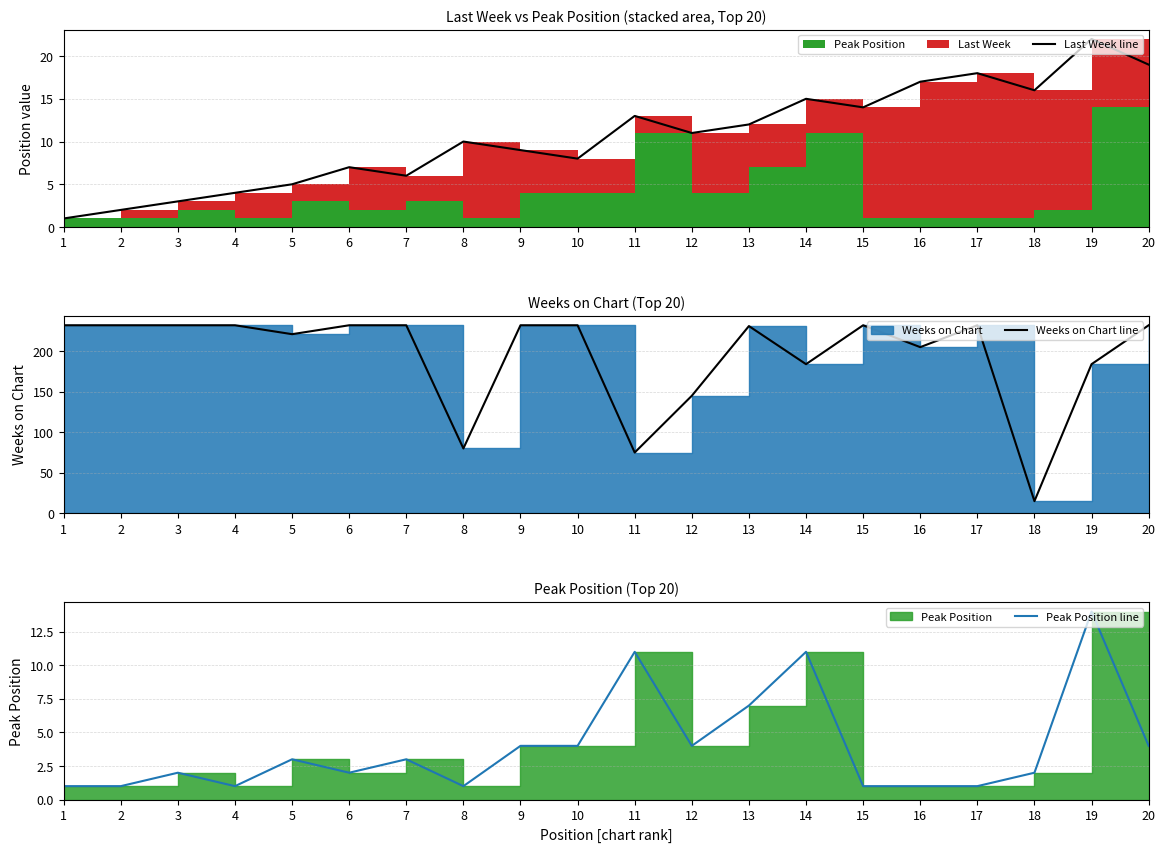

The value of Peak Position line at 19 is 14. True or false?

True